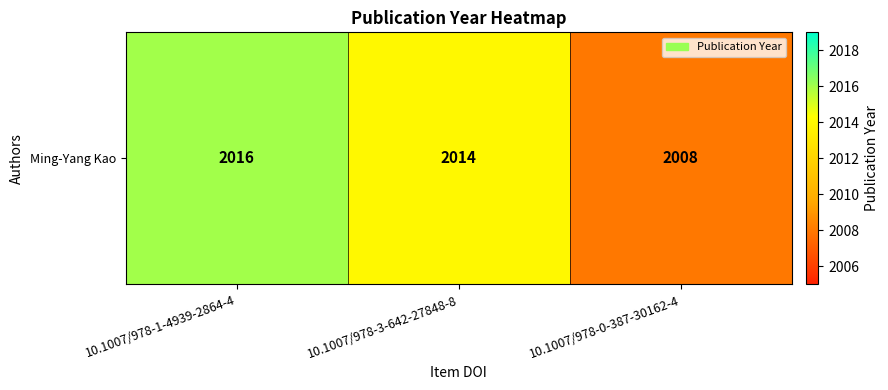

Count the number of values greater than 2014.

1